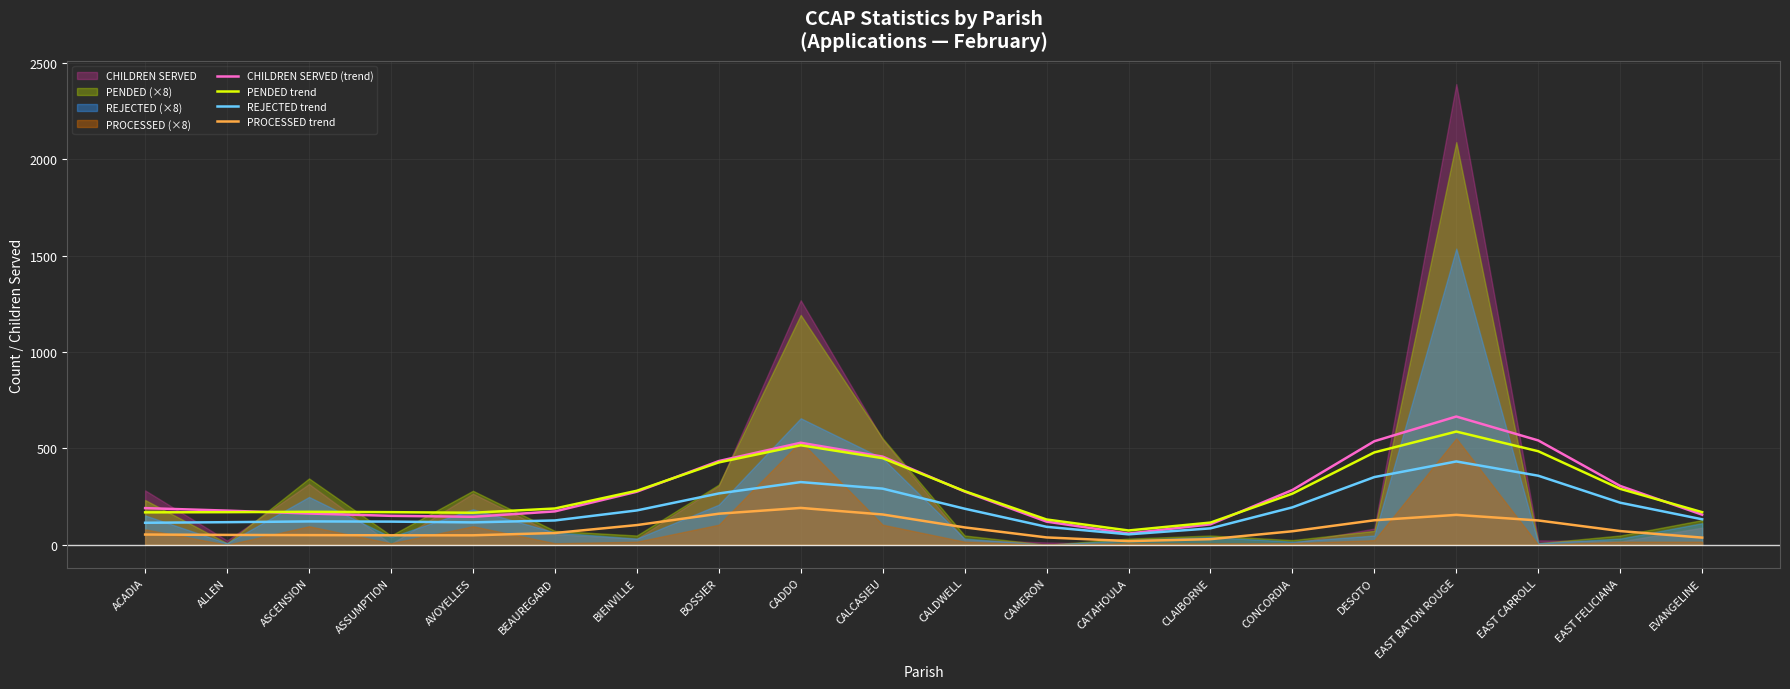

Where is the first local maximum for PROCESSED trend?

CADDO